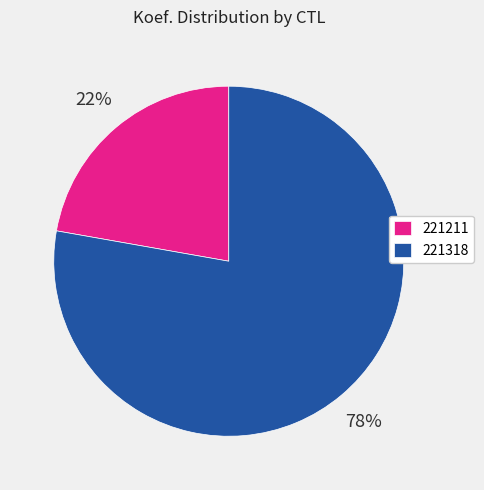

Which has a higher value, 221211 or 221318?

221318